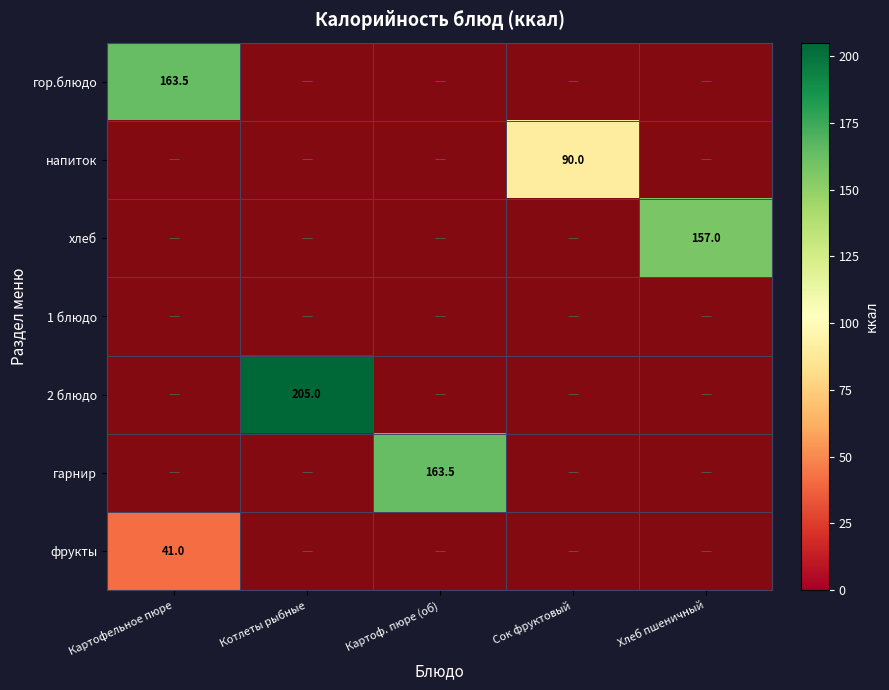

Which category has the lowest value in the напиток series?

Картофельное пюре